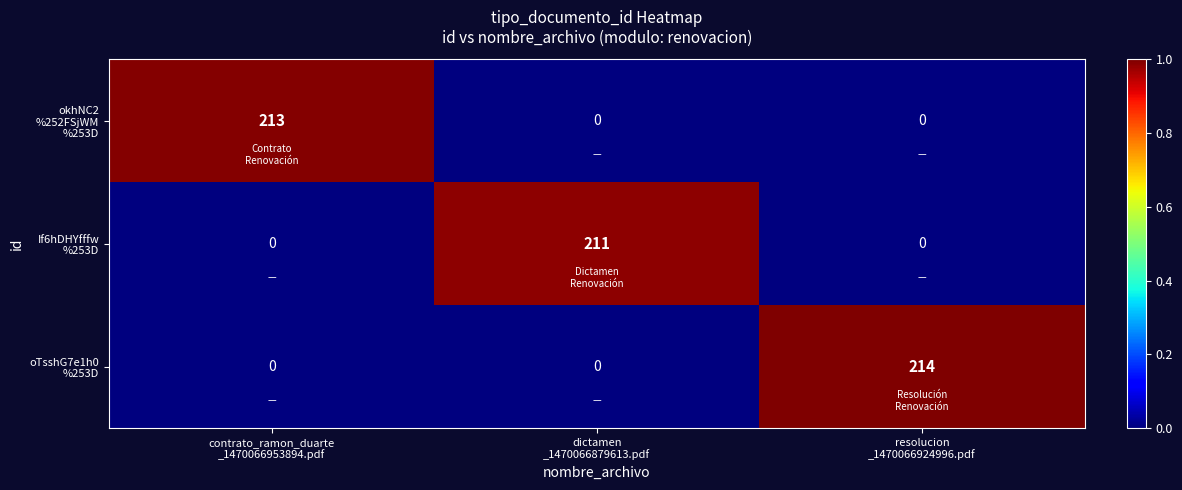

What is the greatest value displayed?

214